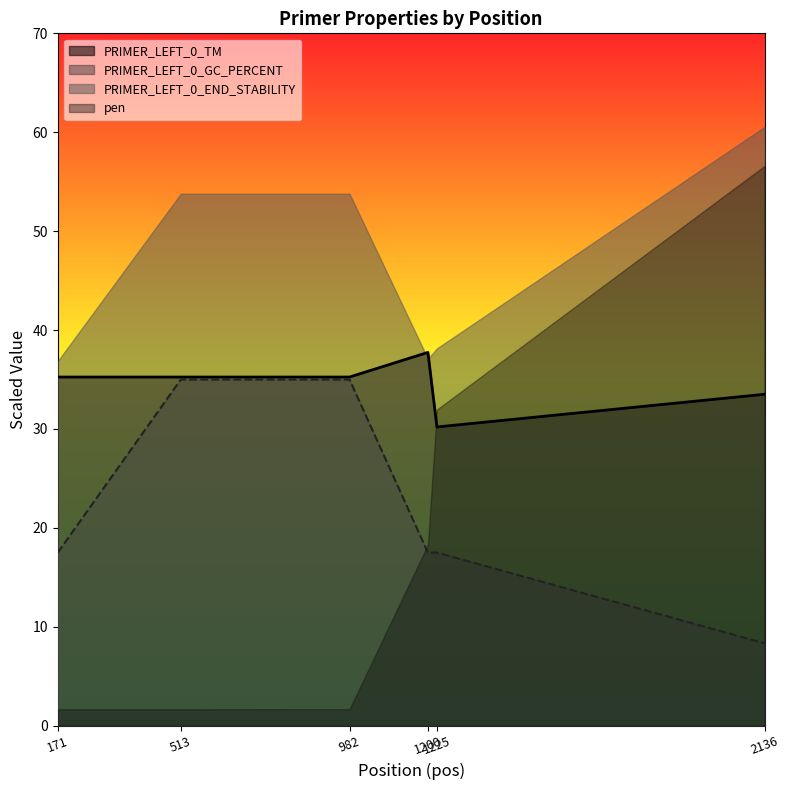

True or false: PRIMER_LEFT_0_TM and PRIMER_LEFT_0_GC_PERCENT cross at least once.

False